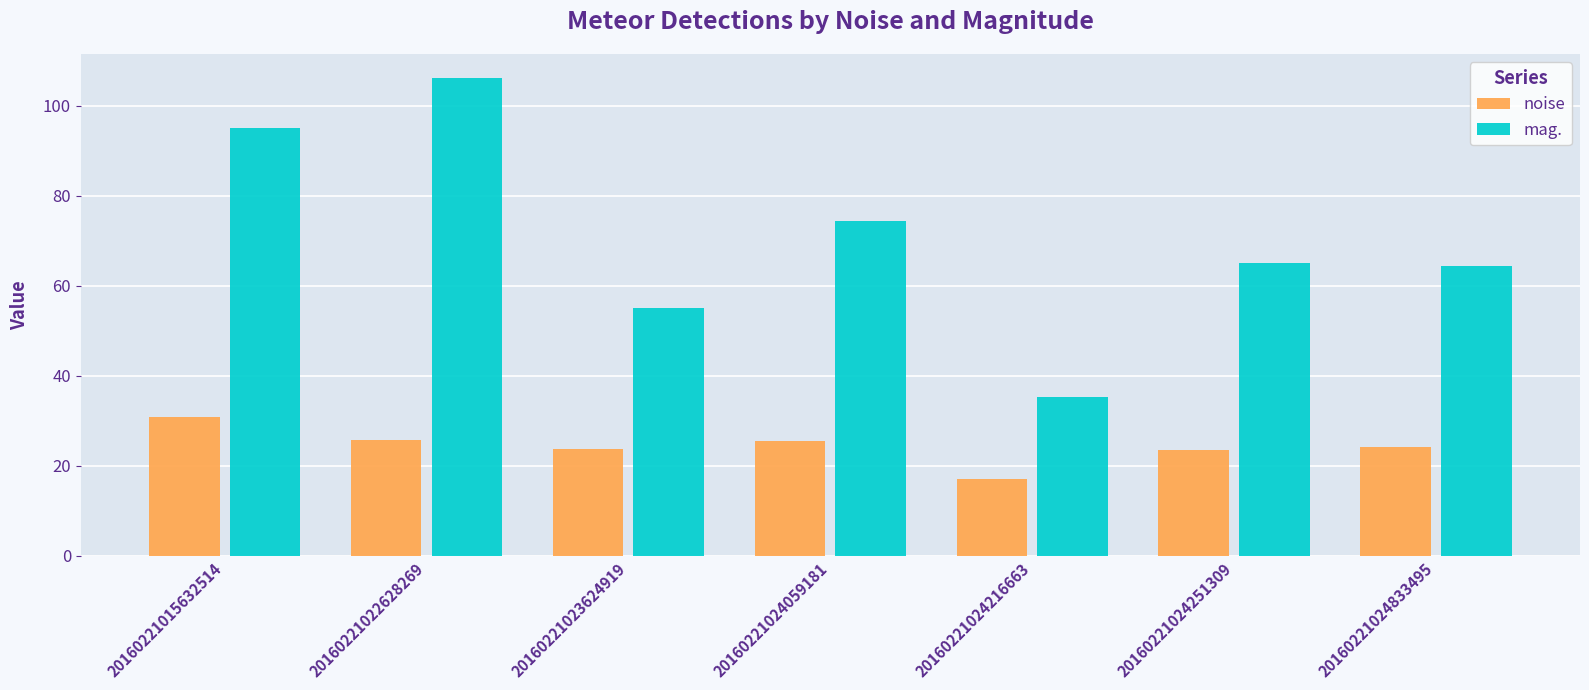

How many data points in mag. are above 65?

4